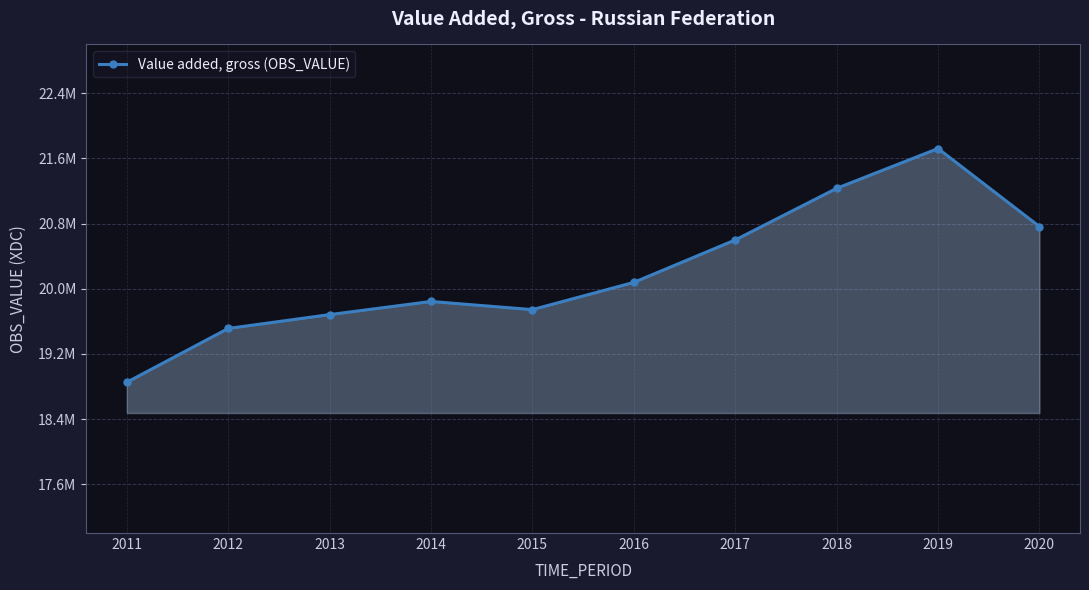

How many data points are above 20077964?

4